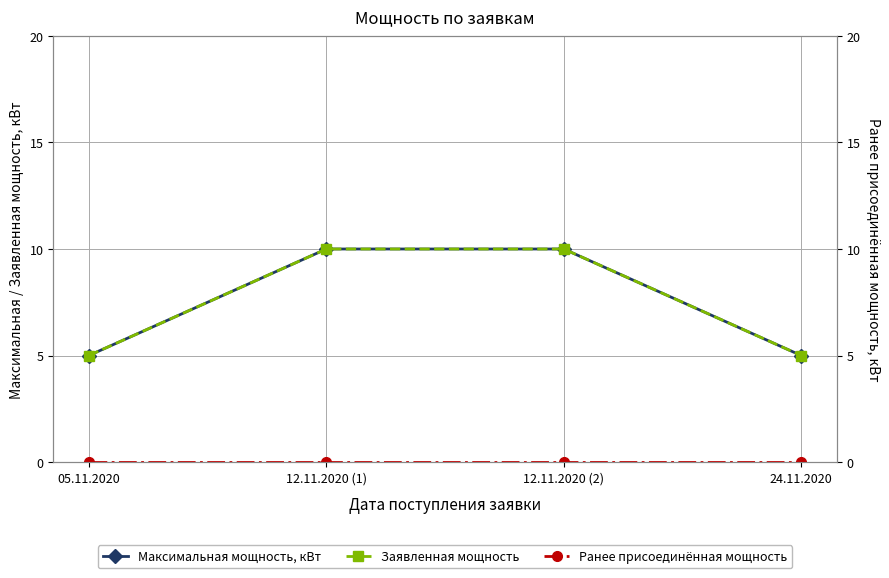

Is the value of Заявленная мощность at 12.11.2020 (1) greater than the value of Максимальная мощность, кВт at 12.11.2020 (1)?

No